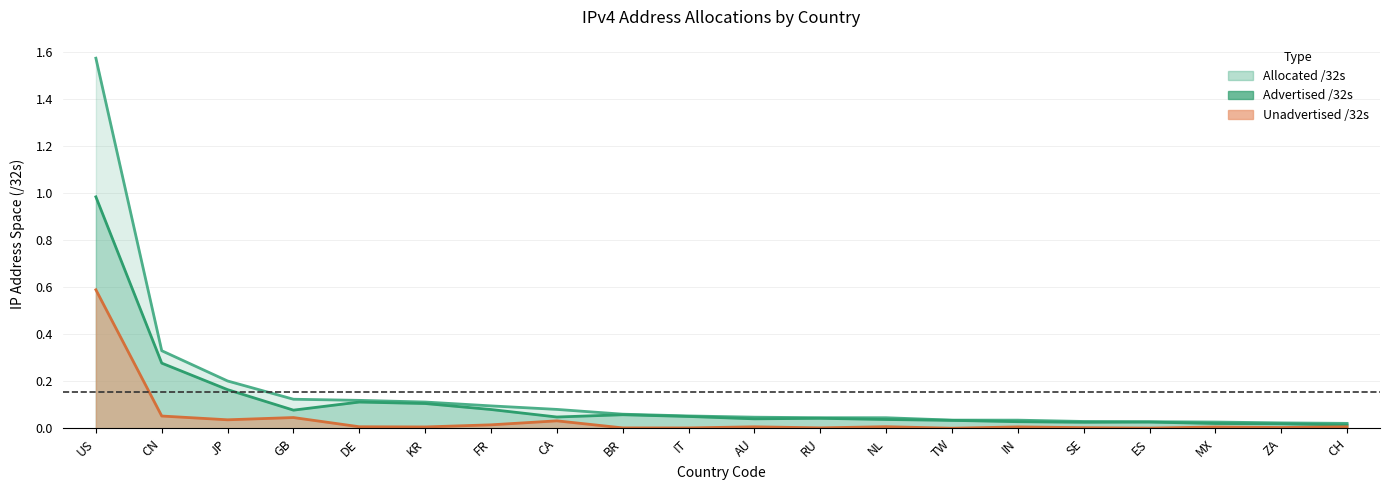

The Allocated /32s series shows 0.0 at MX. True or false?

True